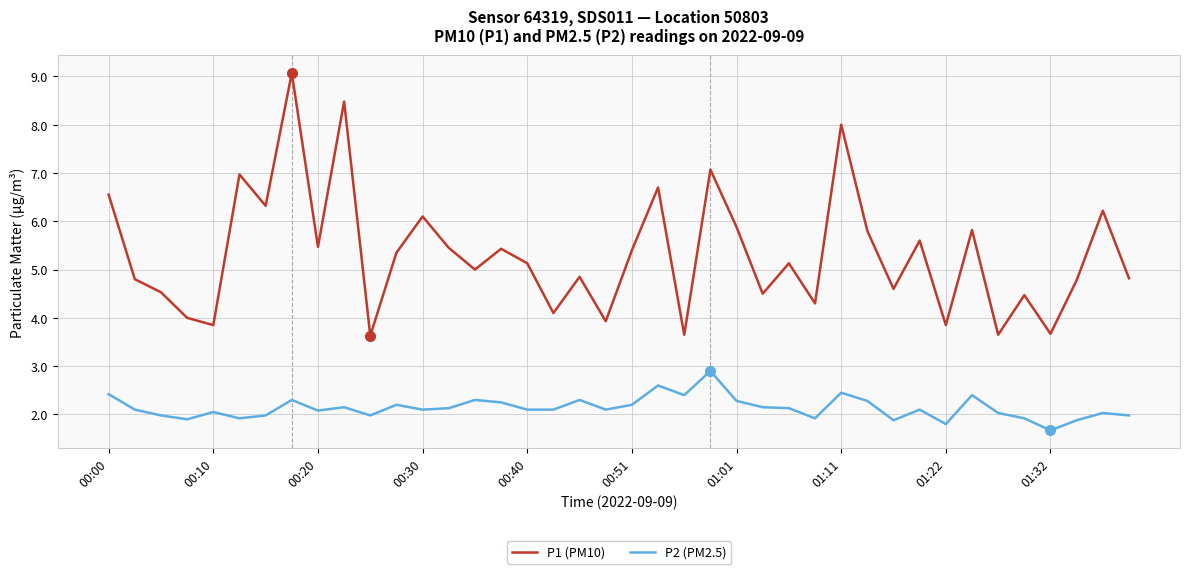

Rank the series by their average value, from lowest to highest.

P2 (PM2.5), P1 (PM10)